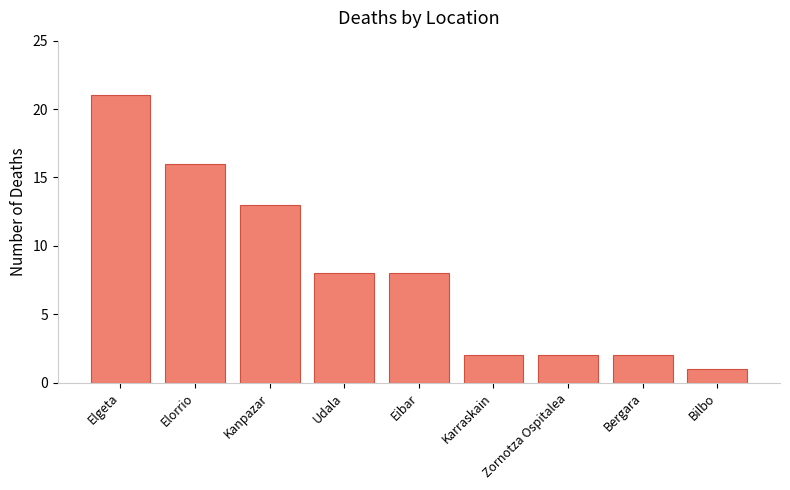

How many series are shown in this chart?

1